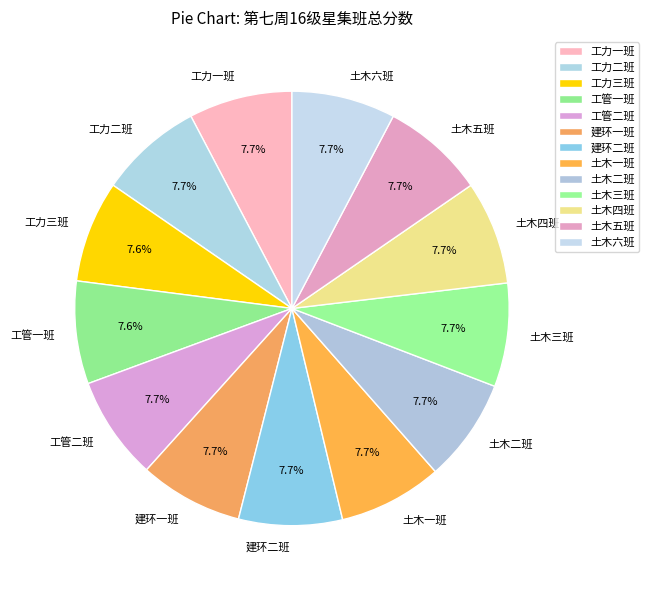

What portion of the pie excludes 工管一班?

92.4%